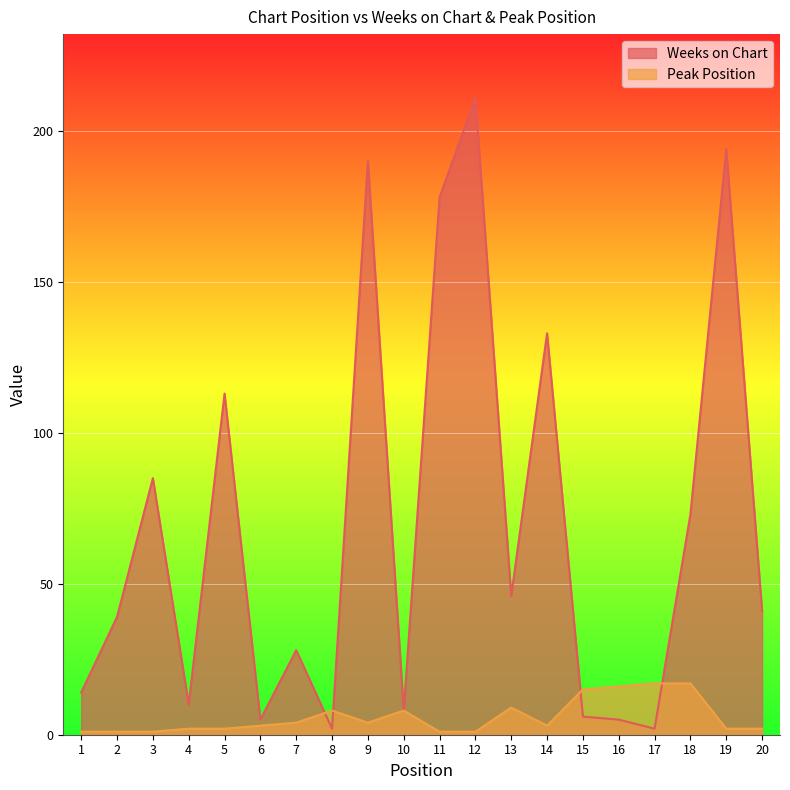

Which series changed the most between 1 and 8?

Weeks on Chart